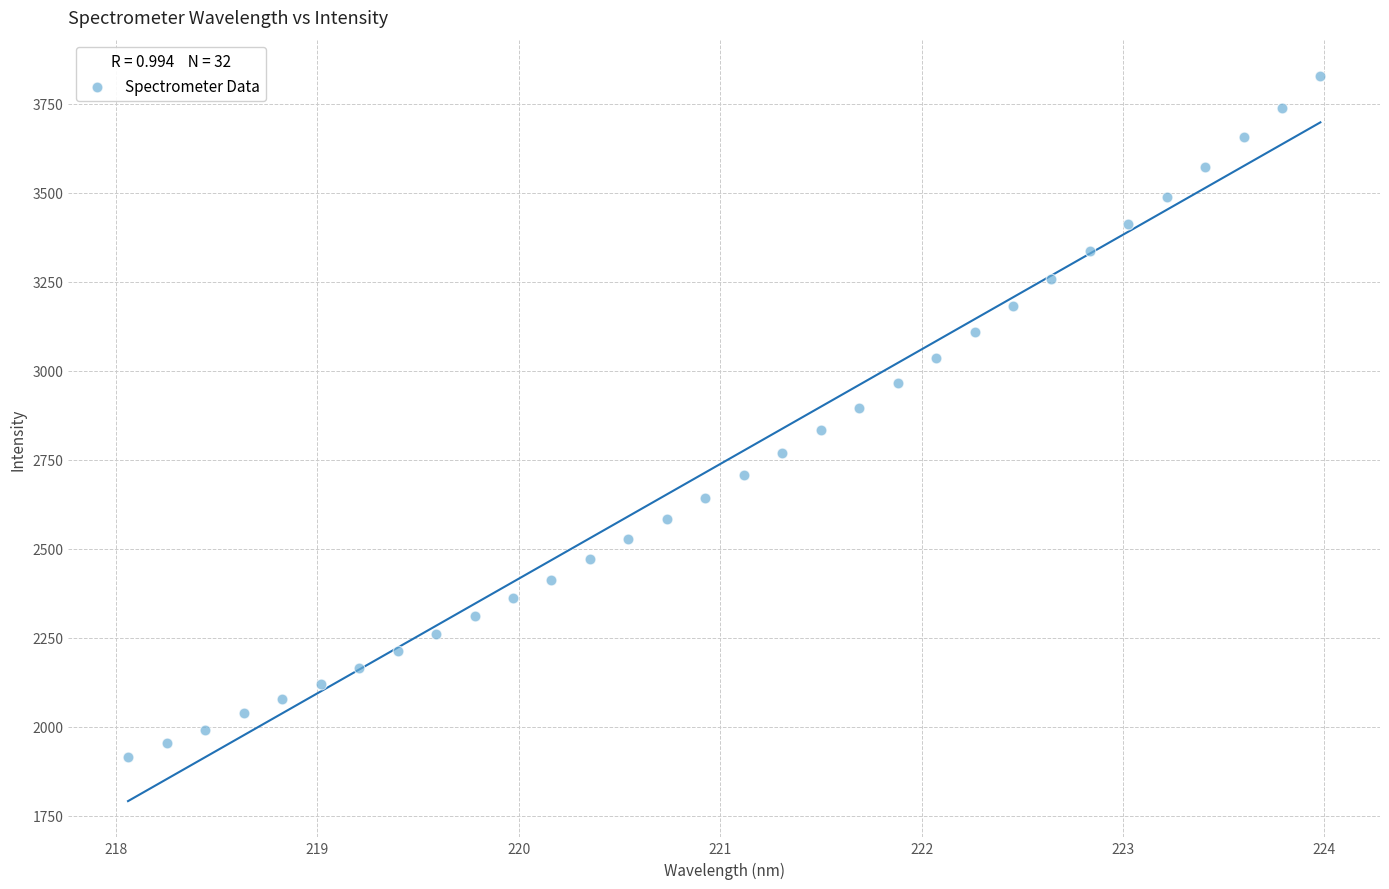

What is the range of X values (max minus min)?

5.9